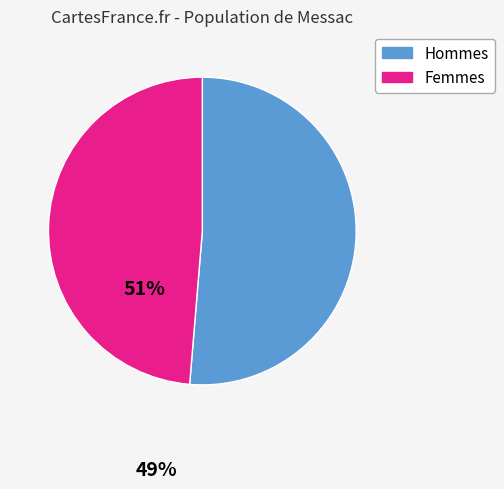

Does any single category account for the majority?

Yes